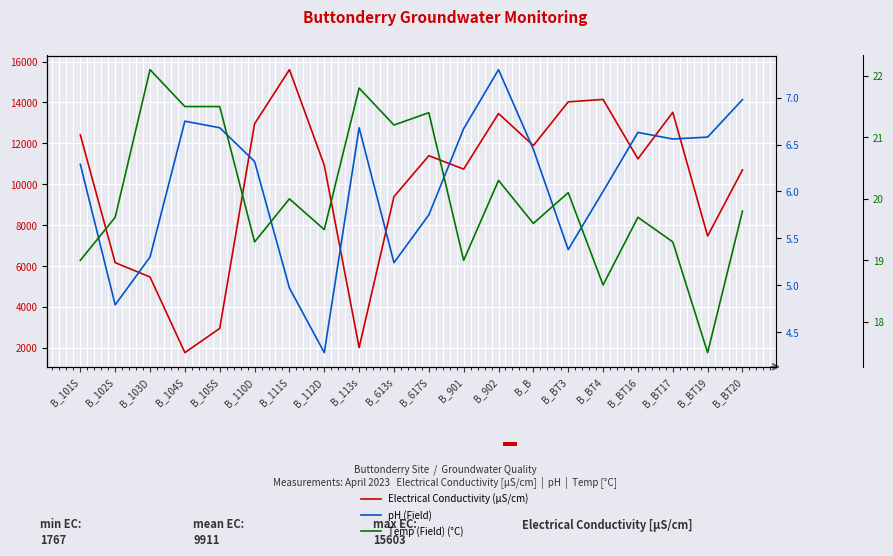

What is the difference between the Electrical Conductivity (µS/cm) values at B_BT19 and B_B?

4422.0